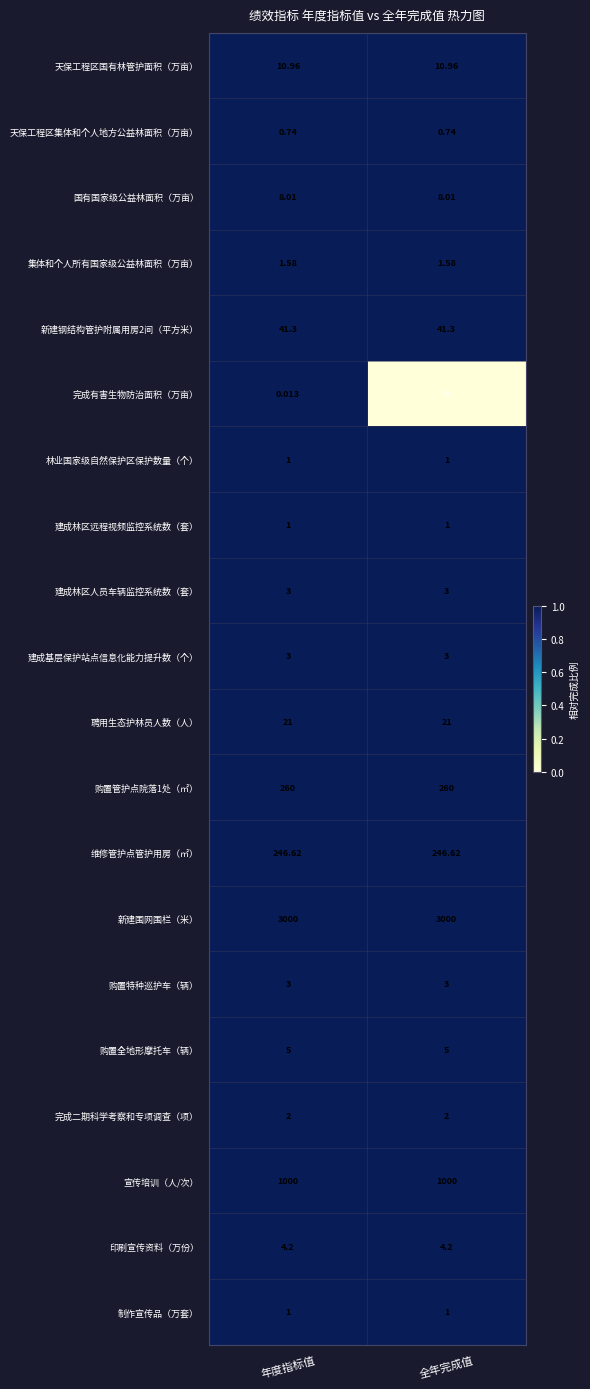

Is the value of 新建围网围栏（米） at 年度指标值 greater than the value of 维修管护点管护用房（㎡） at 全年完成值?

Yes